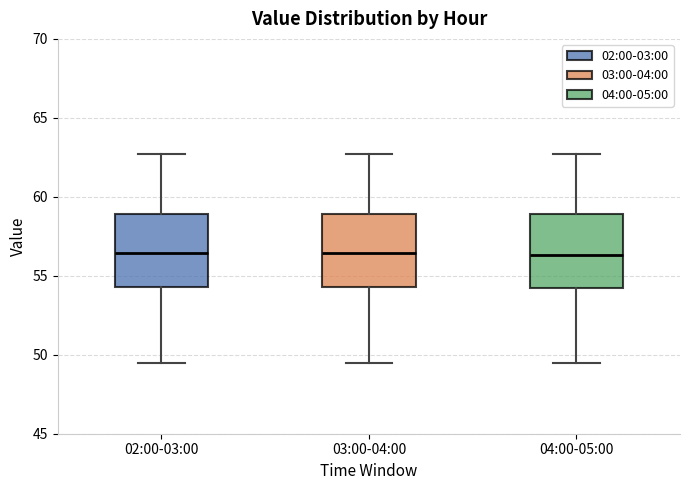

Reading left to right, transcribe this box plot: for each box, give where its median line is, the range the box spans, and where its two whiskers end, as read against the y-axis. The values are not printed on the chart, so give them approximately, as read against the axis.

02:00-03:00: median 56.5, box 54.5 to 59.0, whiskers 49.5 to 62.5
03:00-04:00: median 56.5, box 54.5 to 59.0, whiskers 49.5 to 62.5
04:00-05:00: median 56.5, box 54.0 to 59.0, whiskers 49.5 to 62.5